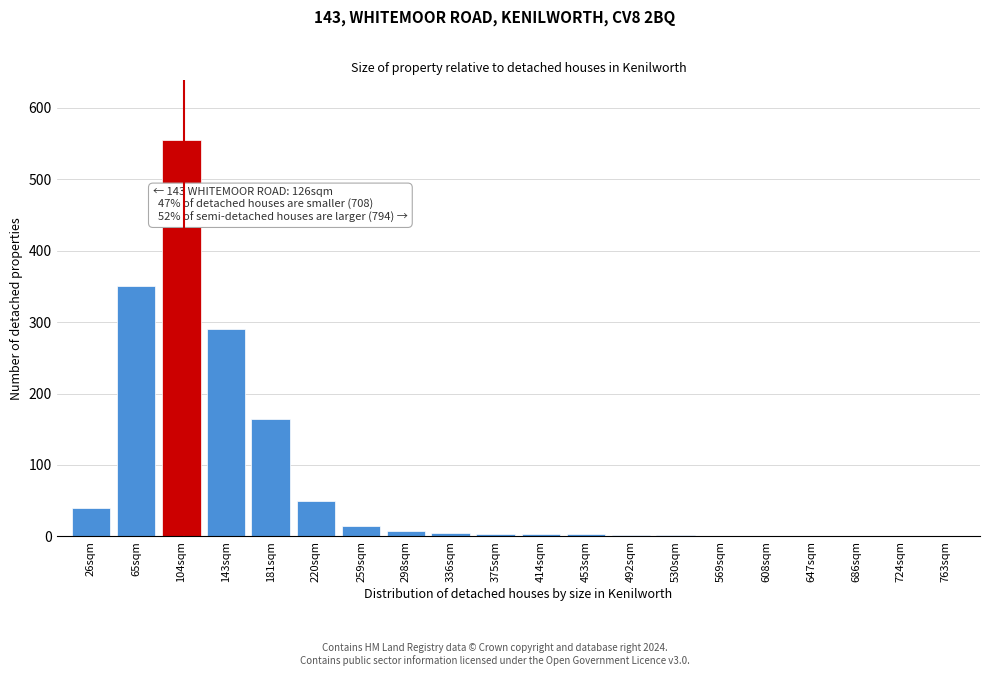

What is the sum of all values?

1497